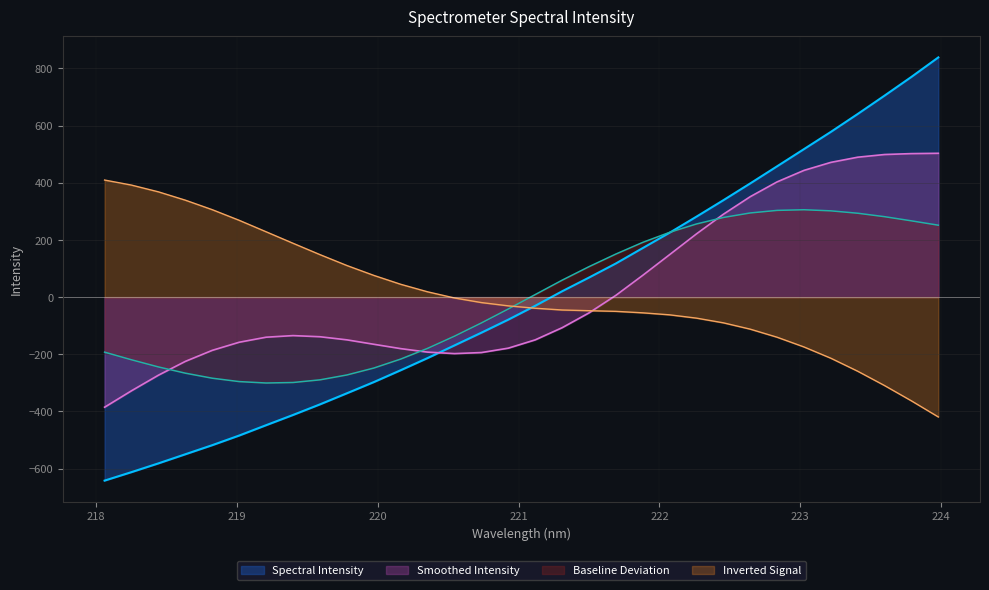

True or false: the data shows -489.8 at 219.7801.

False